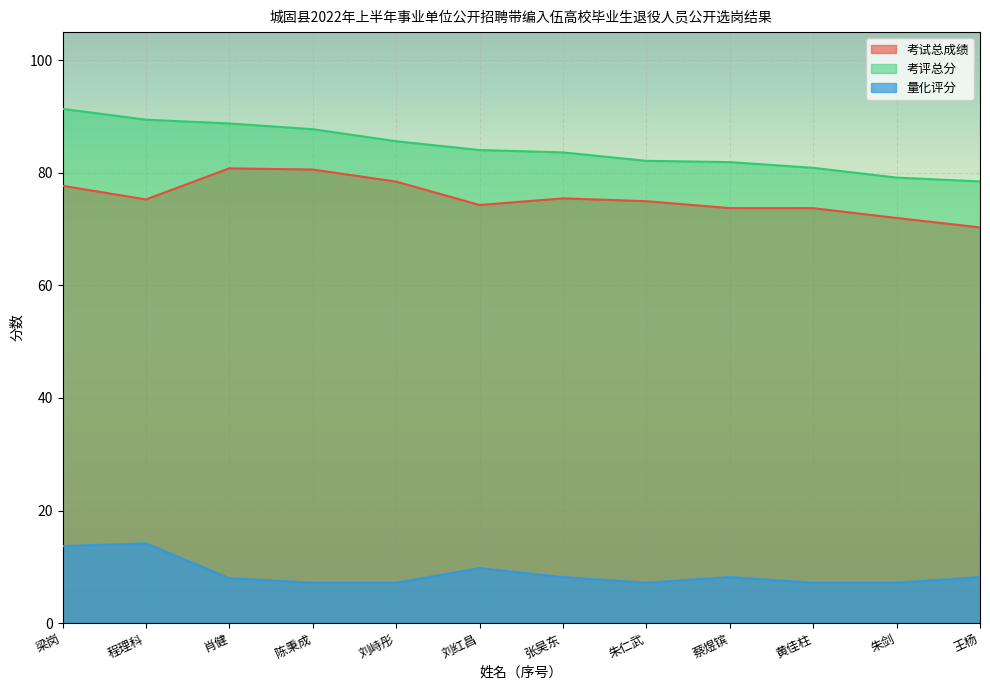

How many lines are shown in the chart?

3